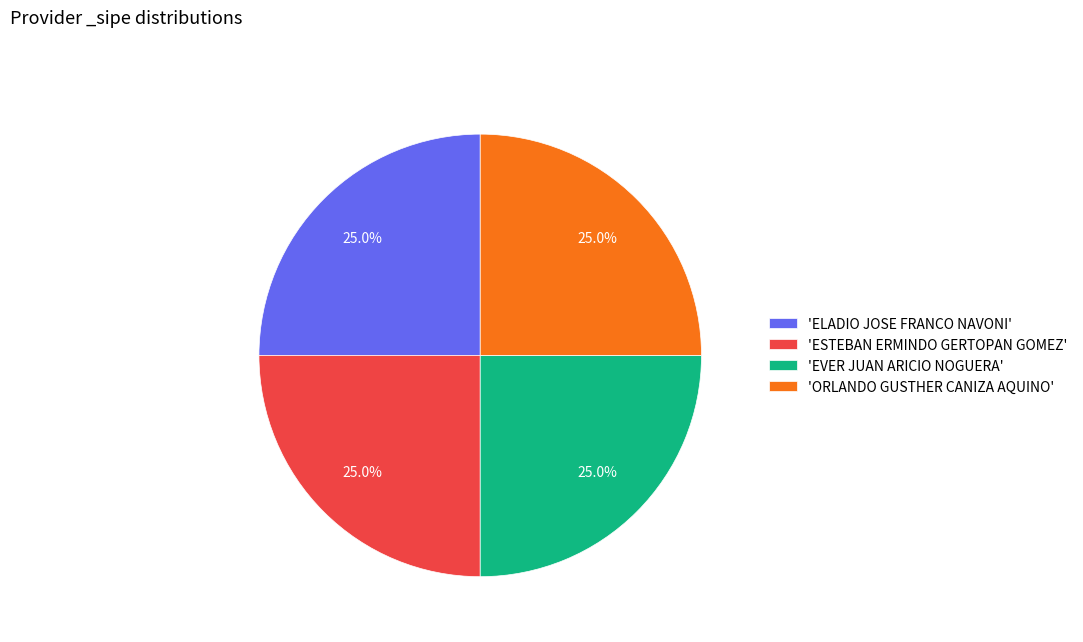

Is there a majority slice in this chart?

No